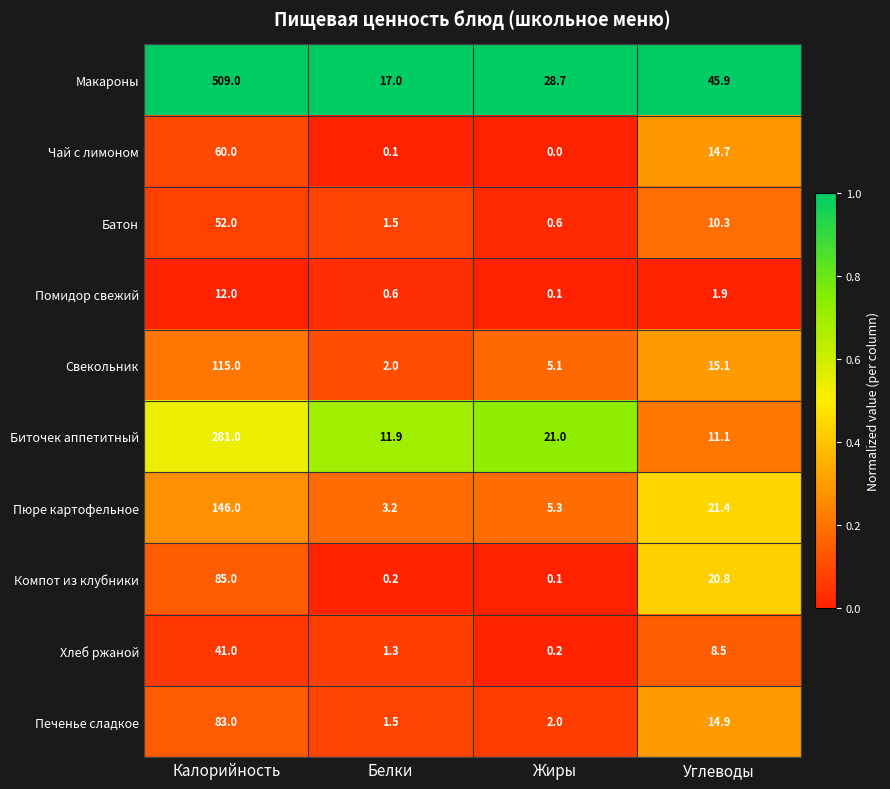

What is the approximate value of Пюре картофельное at Белки?

3.2